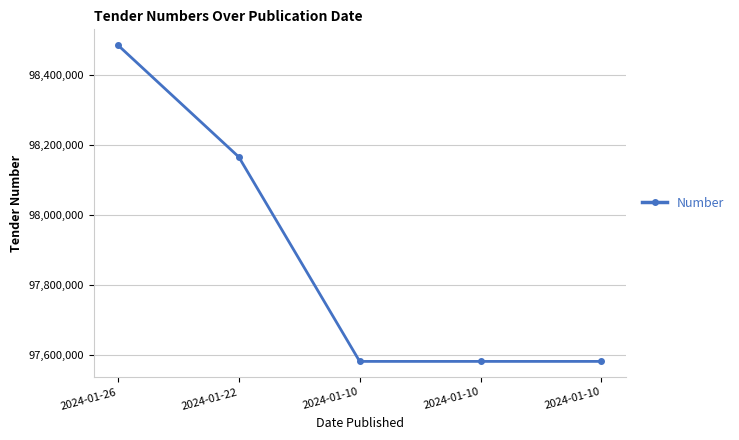

Between 2024-01-10 and 2024-01-26, which is larger?

2024-01-26